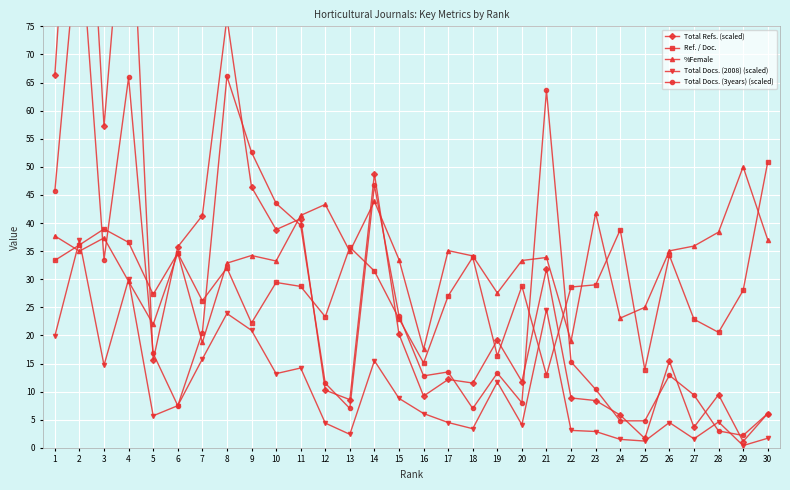

Count the number of data series in this chart.

5